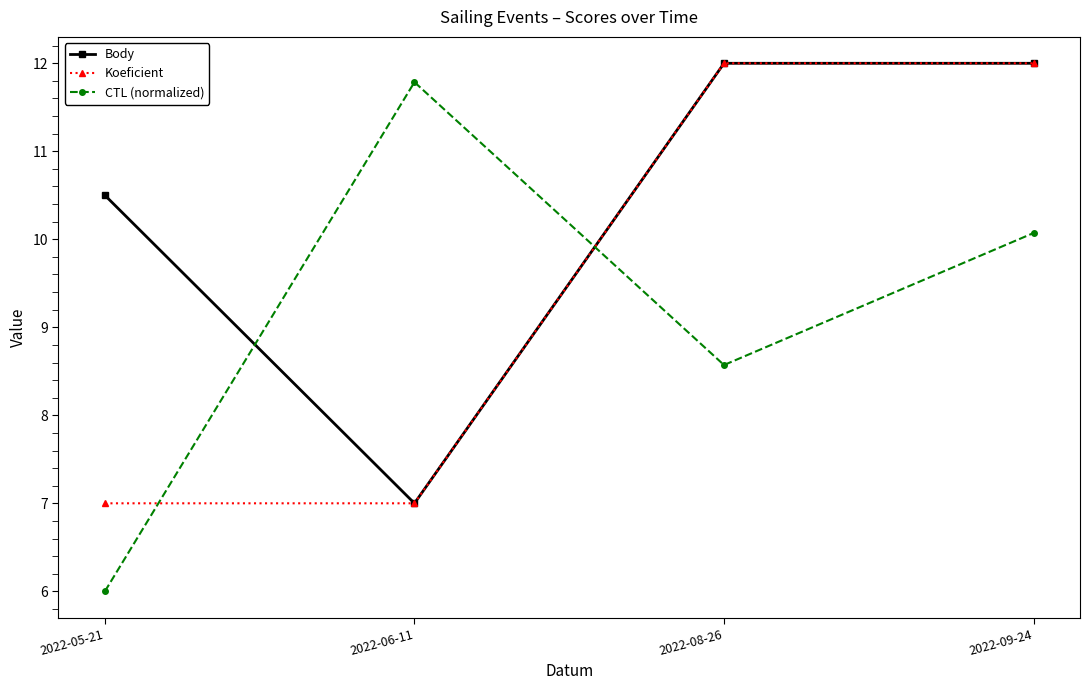

Where do CTL (normalized) and Koeficient first cross each other?

2022-05-21 and 2022-06-11